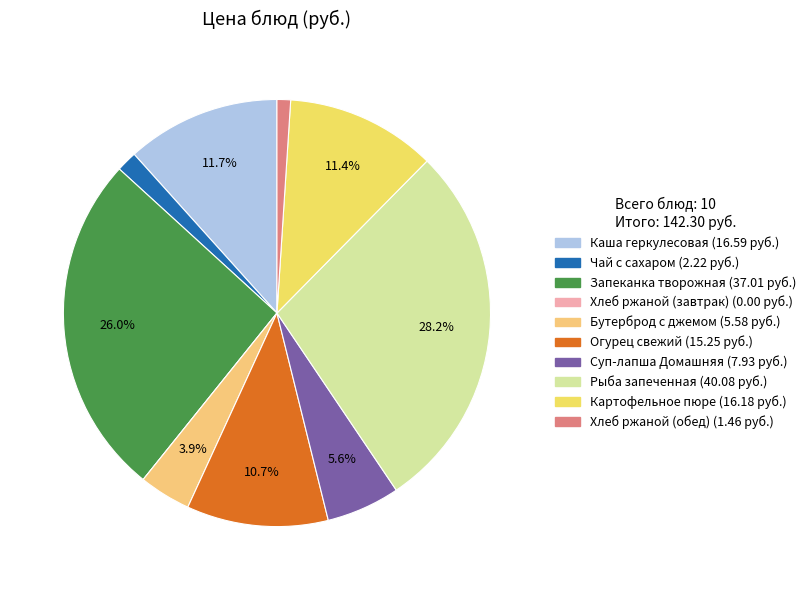

To the nearest percent, what is the average slice percentage?

10%